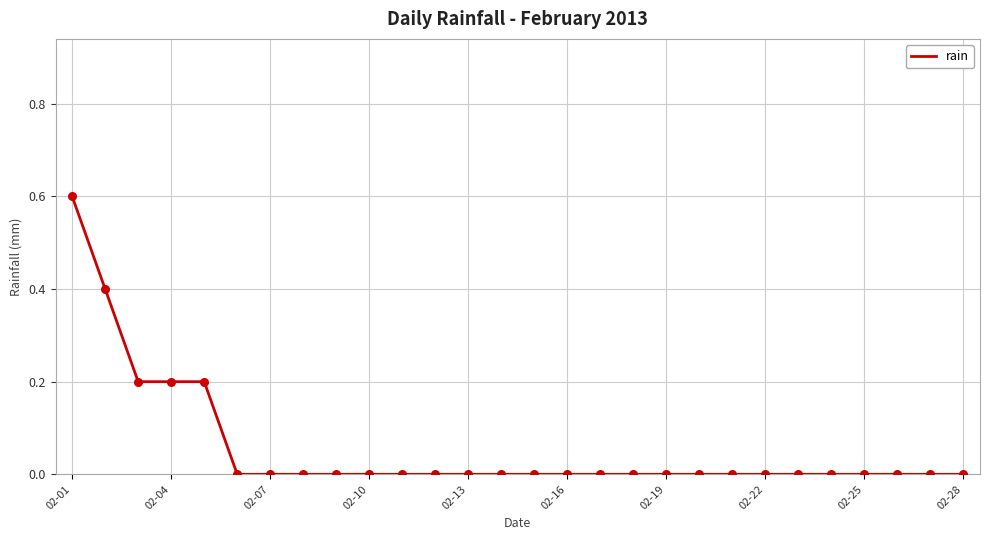

What is the maximum value shown in the chart?

0.6